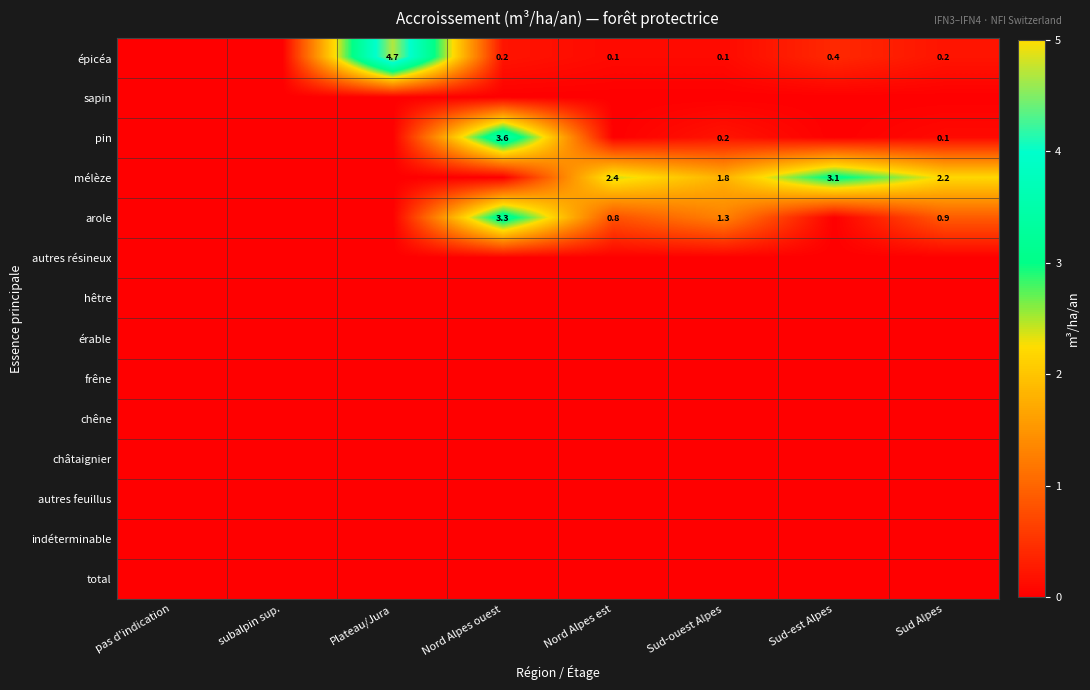

Rank the series by their maximum value, from lowest to highest.

sapin, autres résineux, hêtre, érable, frêne, chêne, châtaignier, autres feuillus, indéterminable, total, mélèze, arole, pin, épicéa